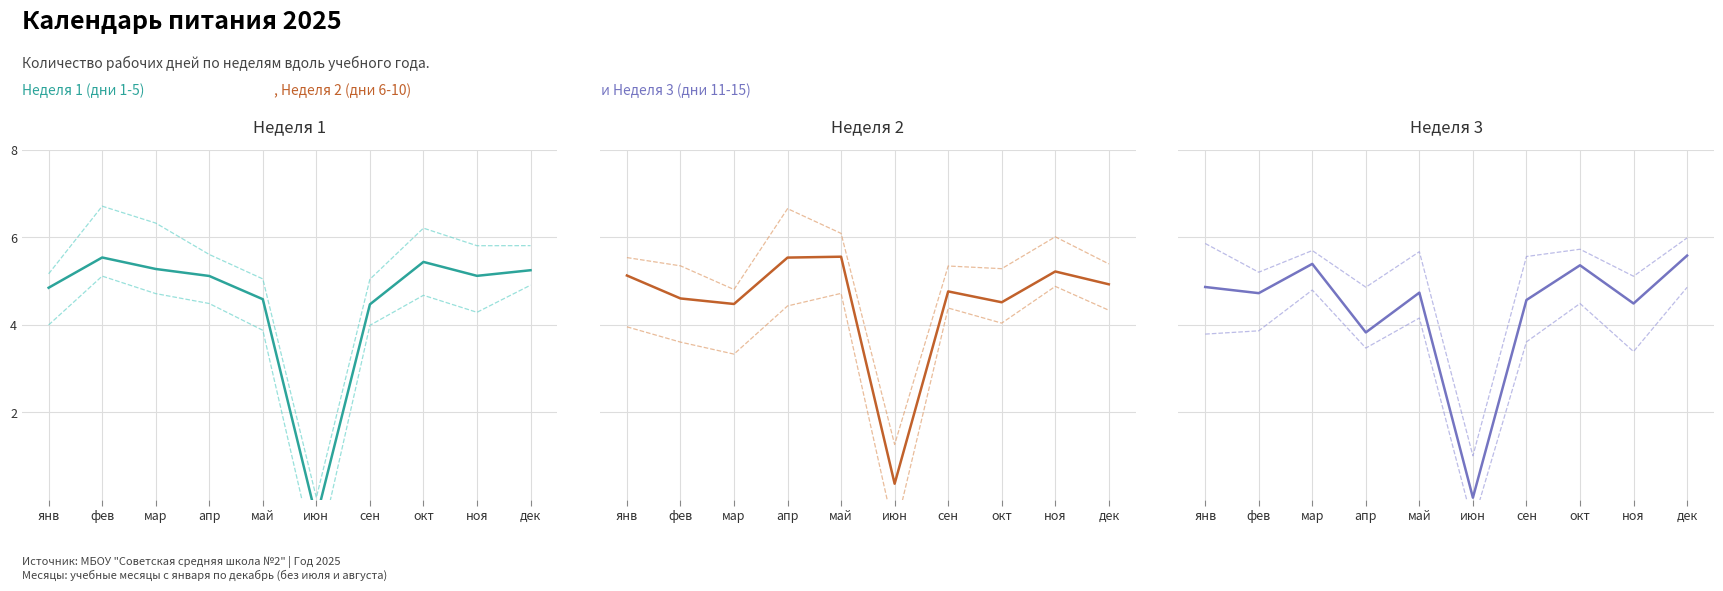

The Неделя 1 (дни 1-5) series shows 6.9 at ноя. True or false?

False